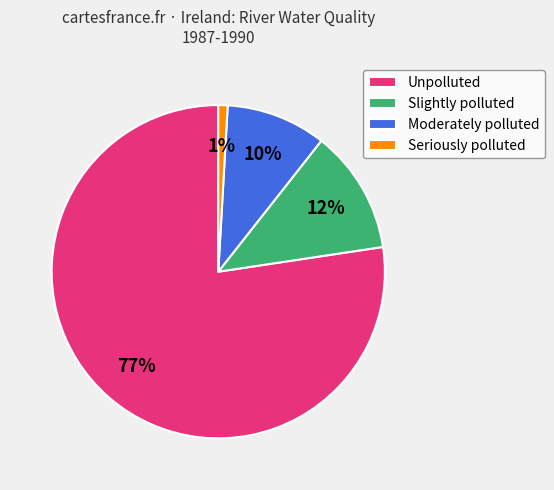

Which category accounts for the majority?

Unpolluted